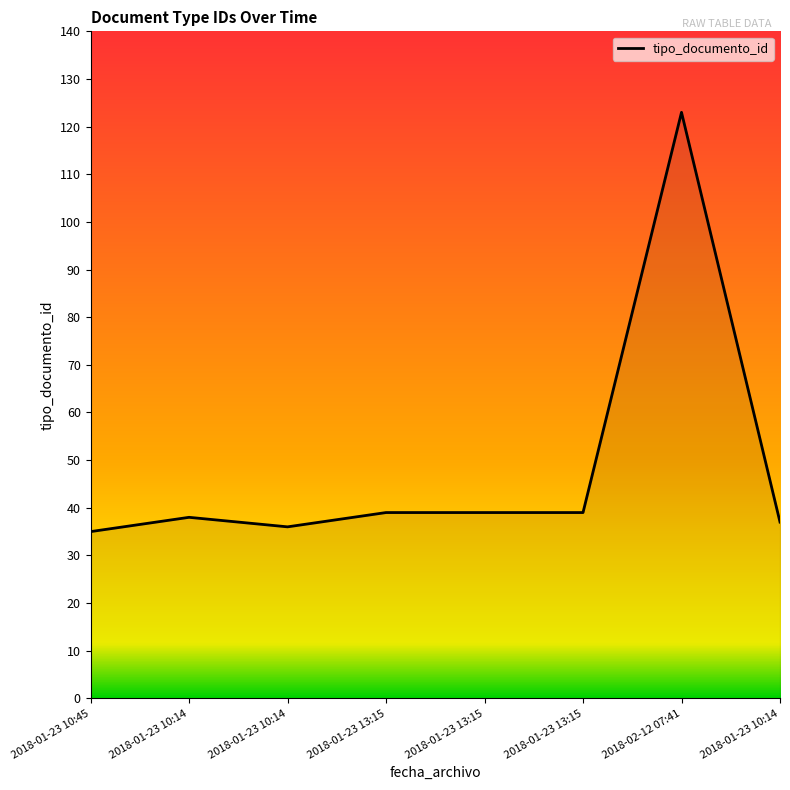

What is the value of the 2nd point from the left?

38